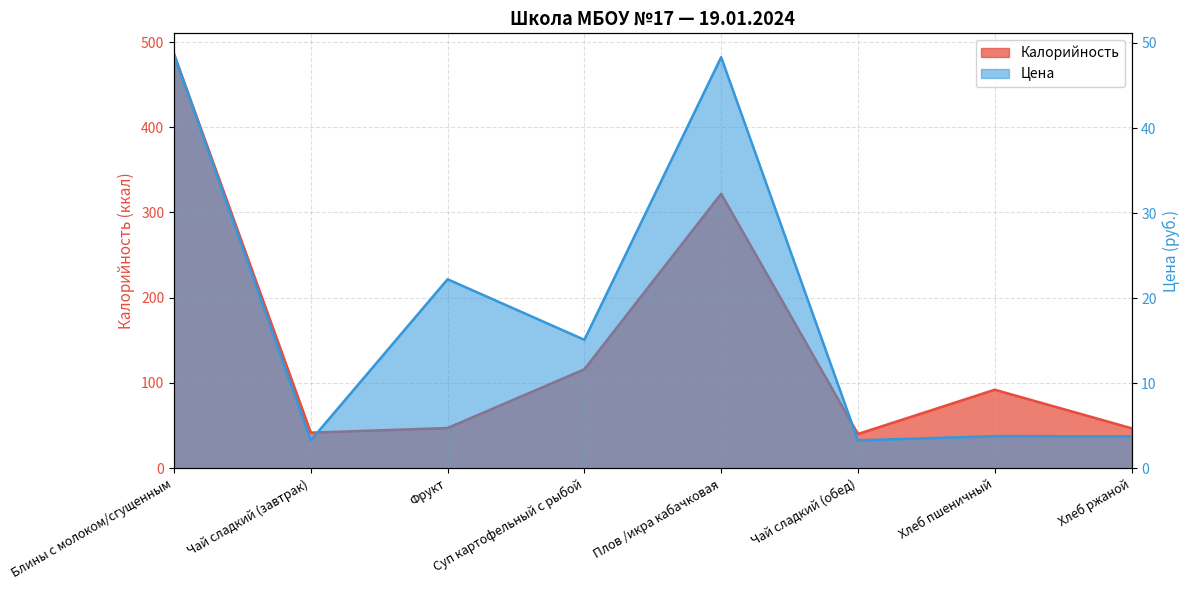

True or false: Калорийность has a value of 25.2 at Чай сладкий (обед).

False